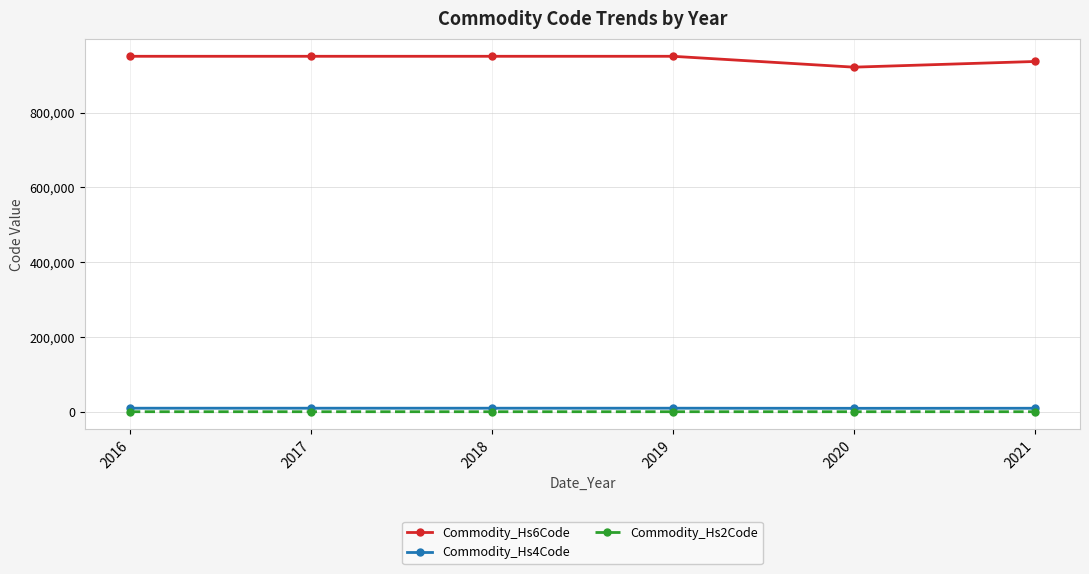

True or false: Commodity_Hs2Code has more than 2 points higher than both neighbors.

False